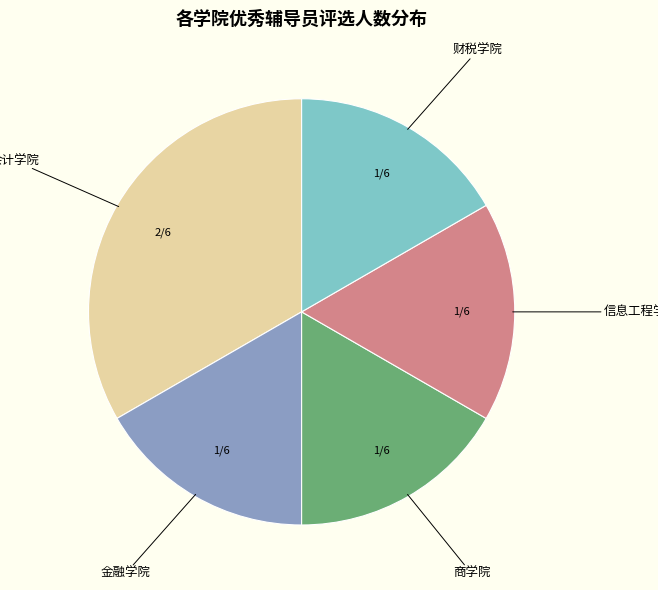

Is there a majority slice in this chart?

No